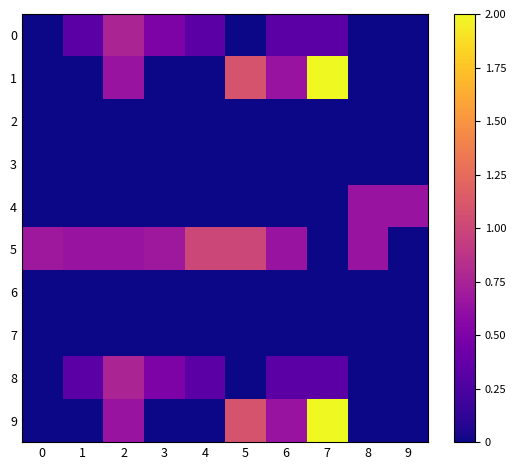

Reading right to left, extract all data points from this chart.

0: 9=0.0	8=0.0	7=0.3	6=0.3	5=0.0	4=0.3	3=0.5	2=0.8	1=0.3	0=0.0
1: 9=0.0	8=0.0	7=2.0	6=0.6	5=1.1	4=0.0	3=0.0	2=0.6	1=0.0	0=0.0
2: 9=0.0	8=0.0	7=0.0	6=0.0	5=0.0	4=0.0	3=0.0	2=0.0	1=0.0	0=0.0
3: 9=0.0	8=0.0	7=0.0	6=0.0	5=0.0	4=0.0	3=0.0	2=0.0	1=0.0	0=0.0
4: 9=0.6	8=0.6	7=0.0	6=0.0	5=0.0	4=0.0	3=0.0	2=0.0	1=0.0	0=0.0
5: 9=0.0	8=0.6	7=0.0	6=0.6	5=1.0	4=1.0	3=0.7	2=0.6	1=0.6	0=0.7
6: 9=0.0	8=0.0	7=0.0	6=0.0	5=0.0	4=0.0	3=0.0	2=0.0	1=0.0	0=0.0
7: 9=0.0	8=0.0	7=0.0	6=0.0	5=0.0	4=0.0	3=0.0	2=0.0	1=0.0	0=0.0
8: 9=0.0	8=0.0	7=0.3	6=0.3	5=0.0	4=0.3	3=0.5	2=0.8	1=0.3	0=0.0
9: 9=0.0	8=0.0	7=2.0	6=0.6	5=1.1	4=0.0	3=0.0	2=0.6	1=0.0	0=0.0